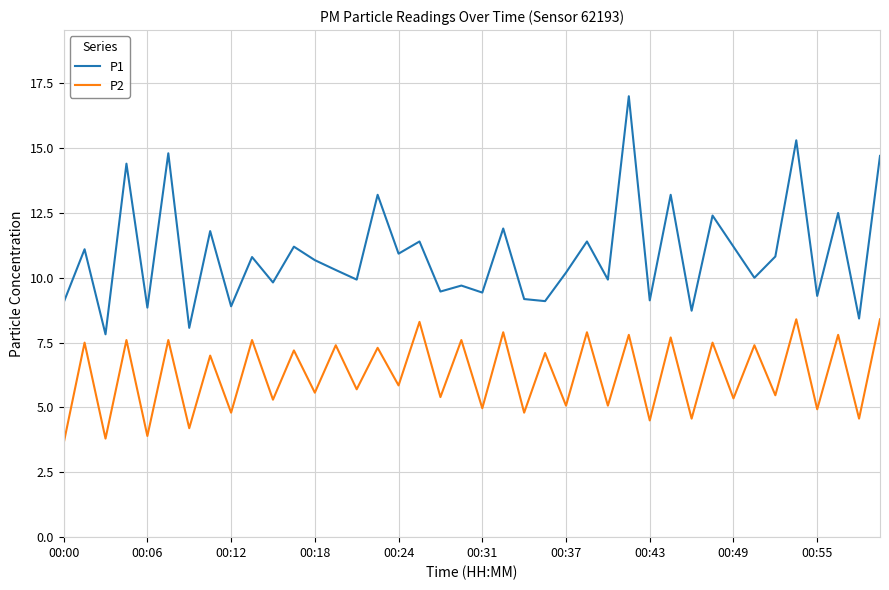

What is the sum of all P2 values?

250.4